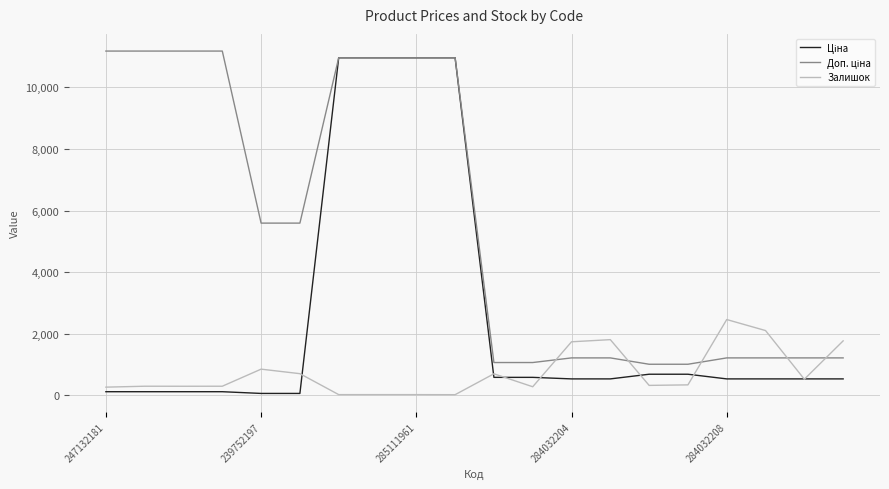

What is the highest value of the Залишок series?

2457.0